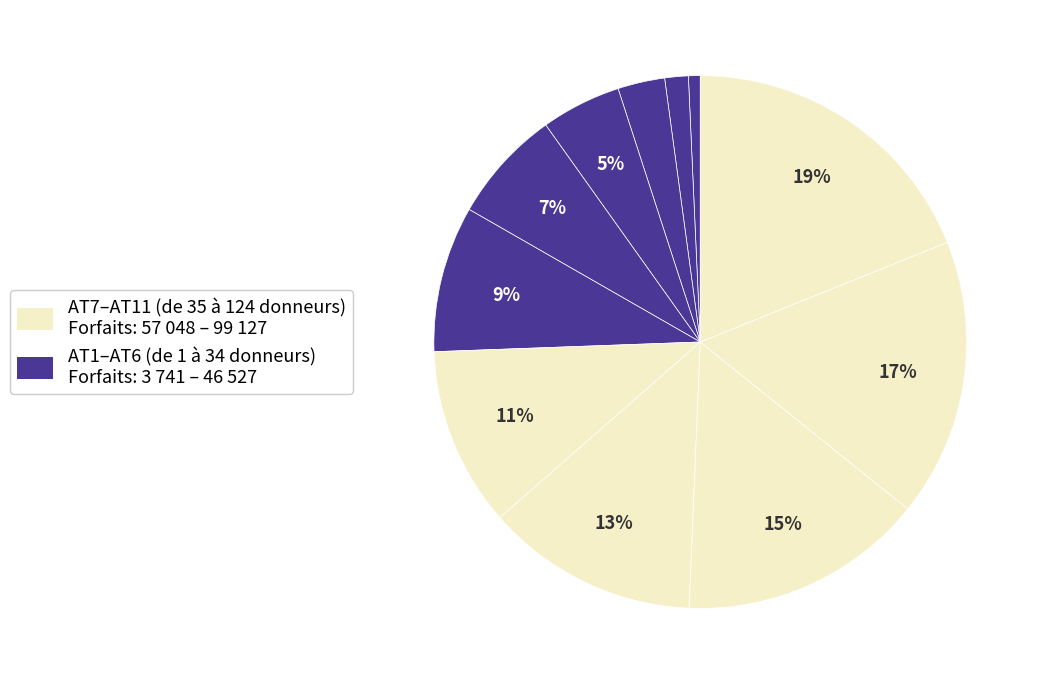

How many segments does this pie chart have?

11